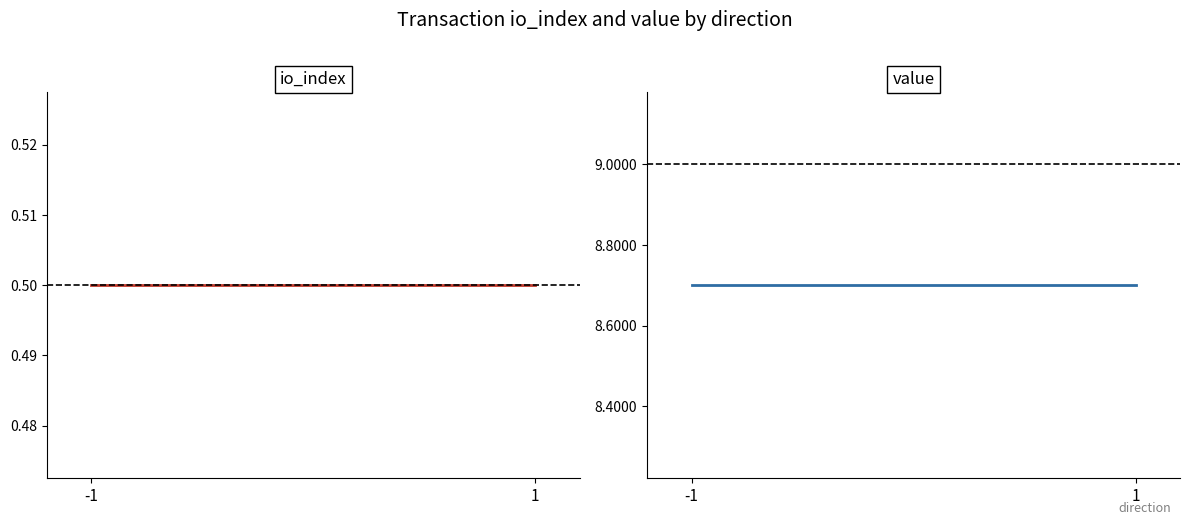

How many lines are shown in the chart?

2